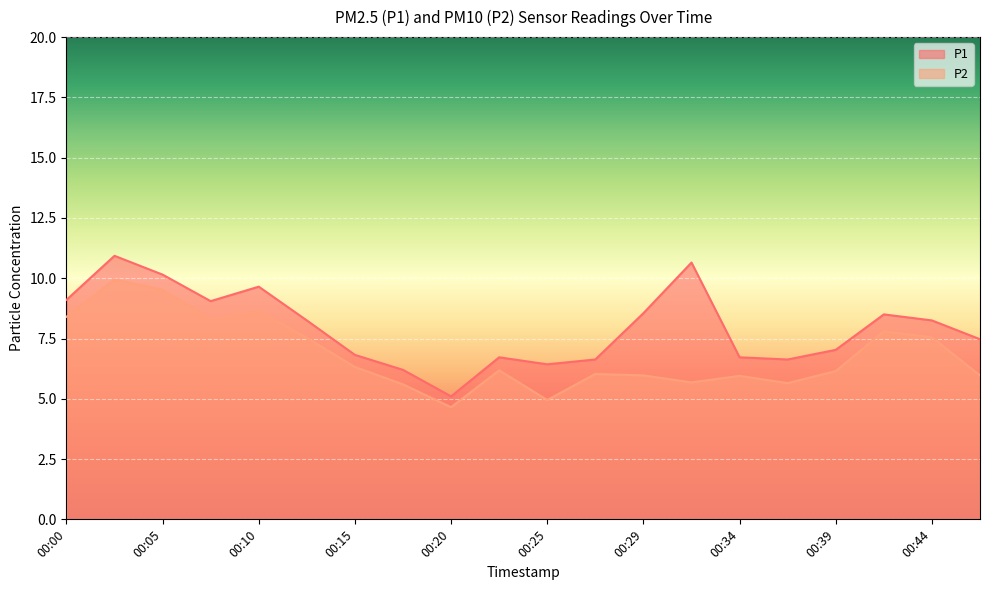

At how many categories does at least one series exceed 5?

20